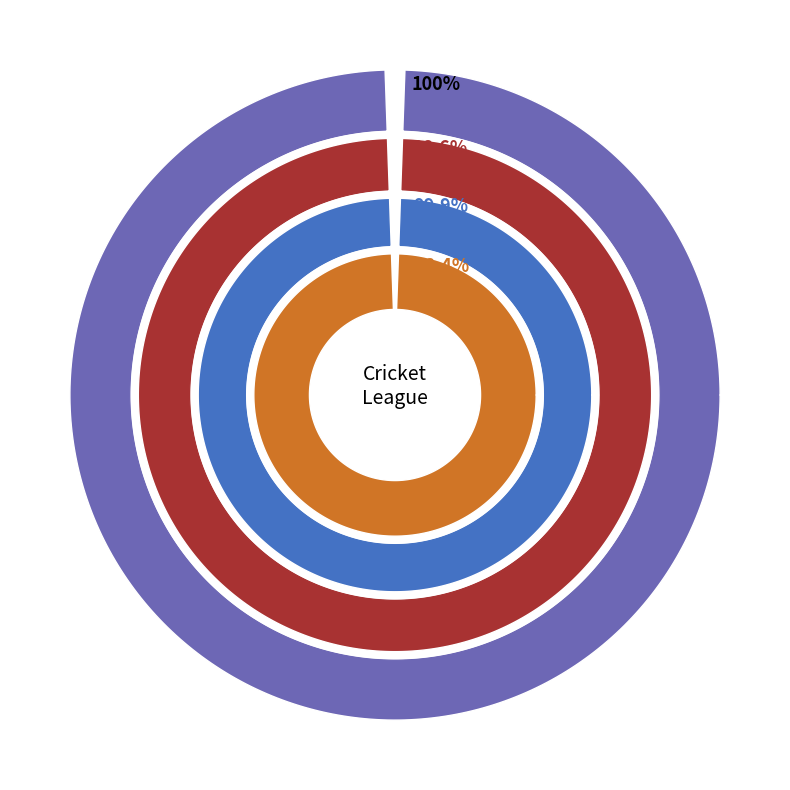

Is it true that Tigers CC is 6% of the pie?

False